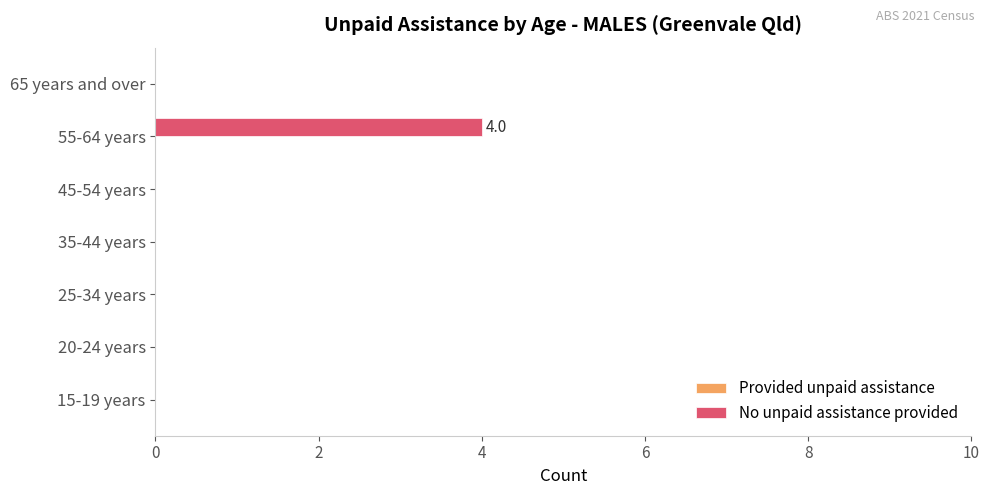

Reading bottom to top, extract all data points from this chart.

15-19 years=0	20-24 years=0	25-34 years=0	35-44 years=0	45-54 years=0	55-64 years=4	65 years and over=0